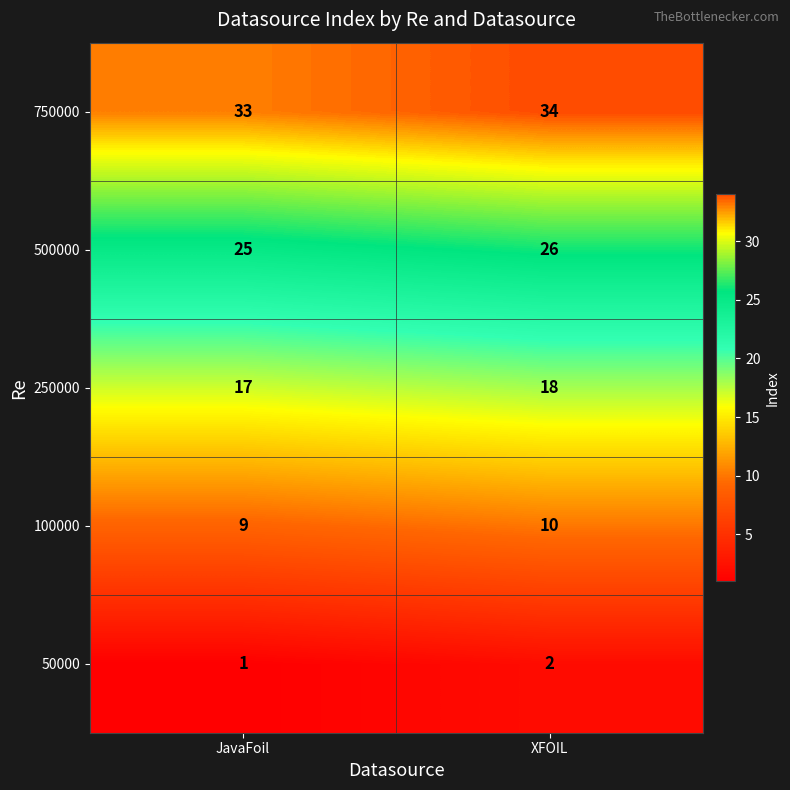

Which series has the largest total across all categories?

750000